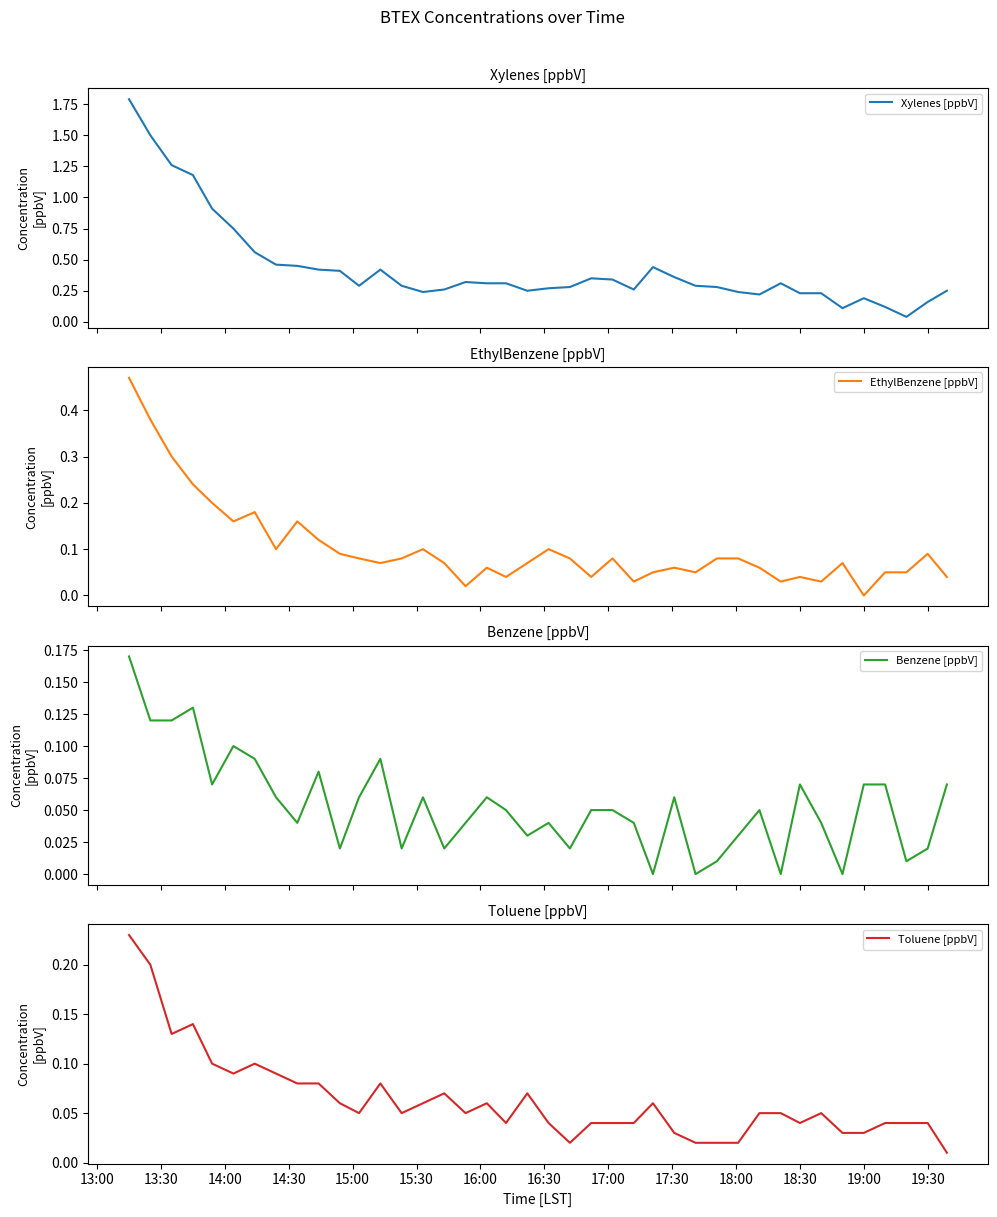

How many lines are shown in the chart?

4